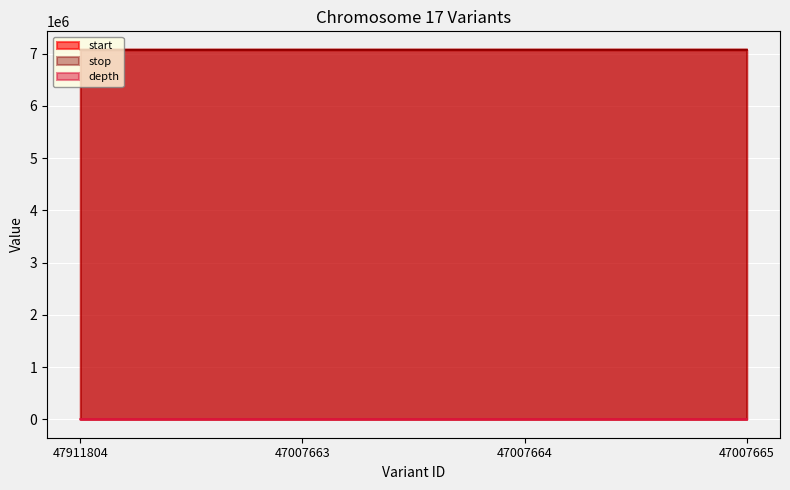

Where is the first local maximum for depth?

47007663